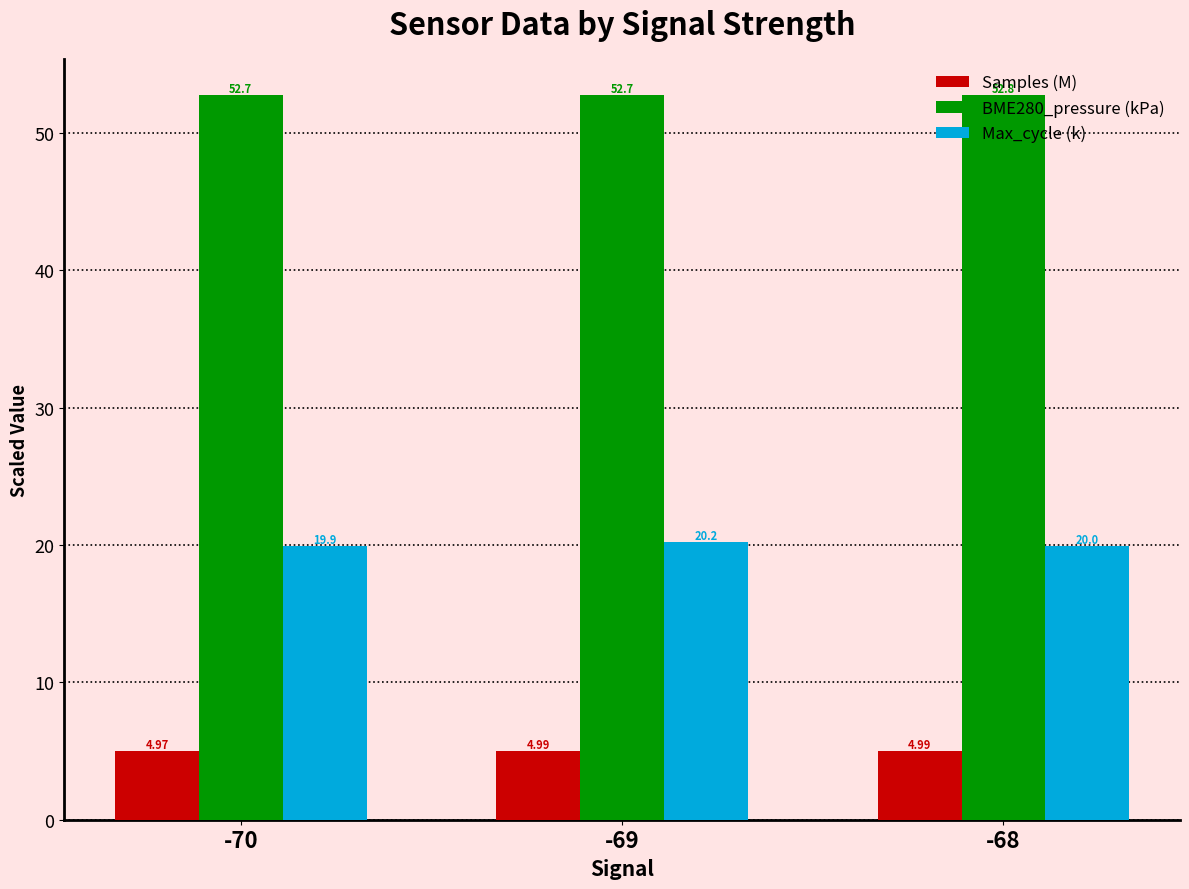

Which series has the largest range (max minus min)?

Max_cycle (k)